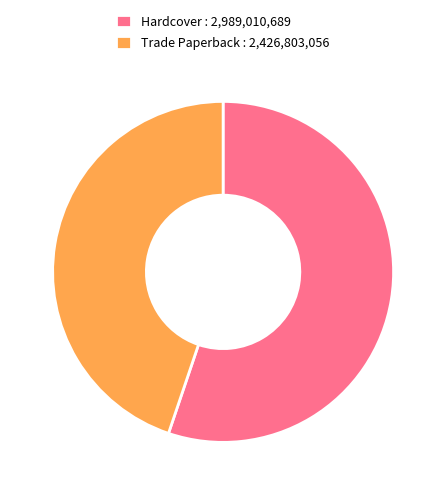

Rank the categories by value from lowest to highest.

Trade Paperback : 2,426,803,056, Hardcover : 2,989,010,689